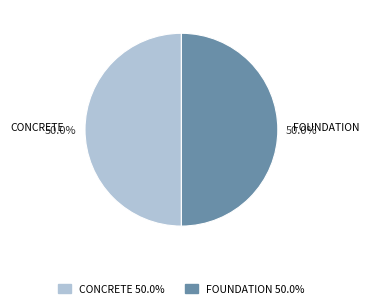

What portion of the pie excludes FOUNDATION?

50.0%